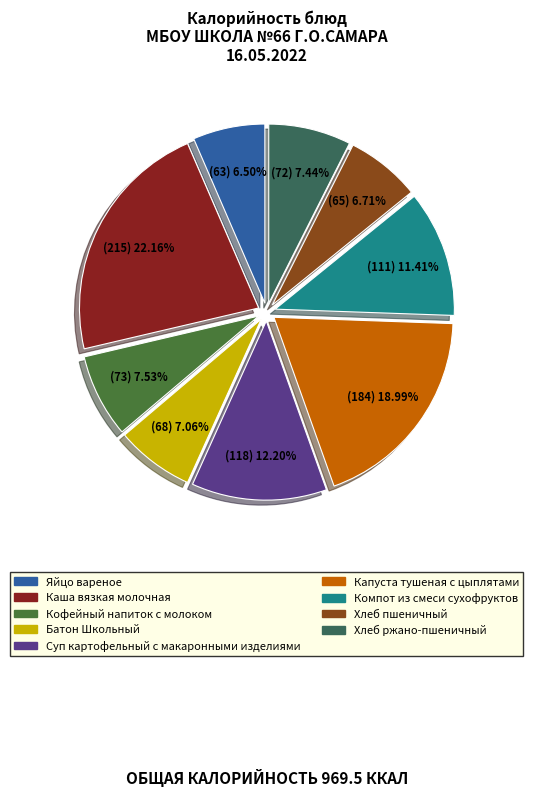

Count the number of slices in the pie.

9